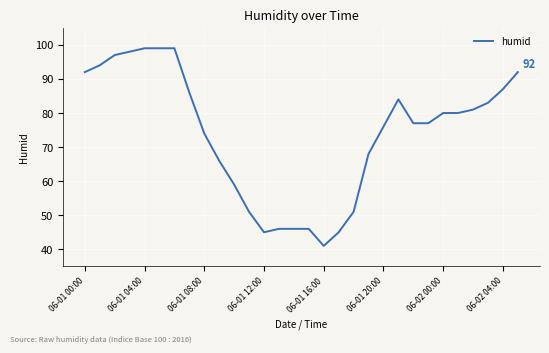

What is the maximum value shown in the chart?

99